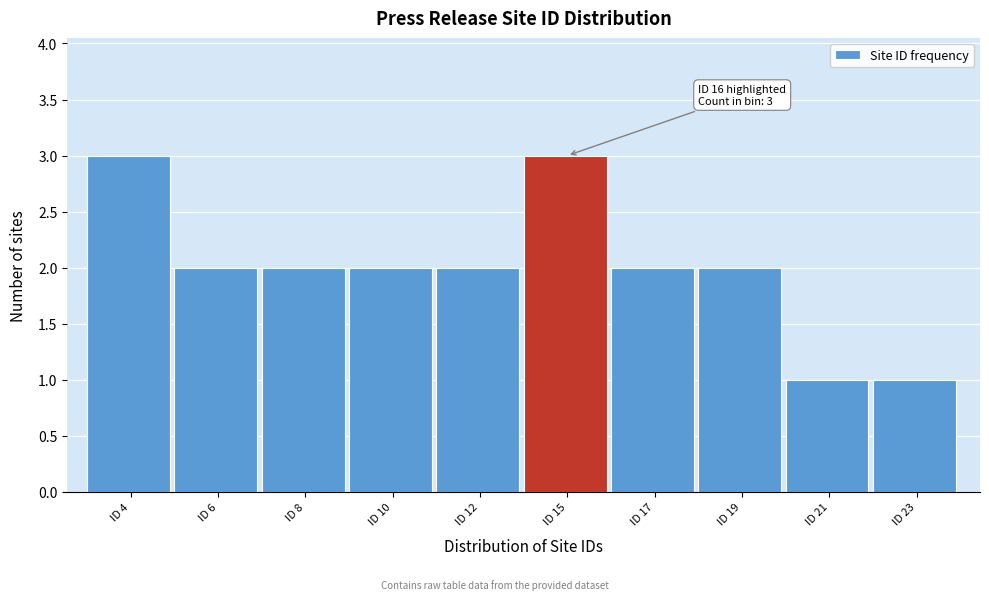

Reading left to right, list all the values displayed in this chart.

3	2	2	2	2	3	2	2	1	1